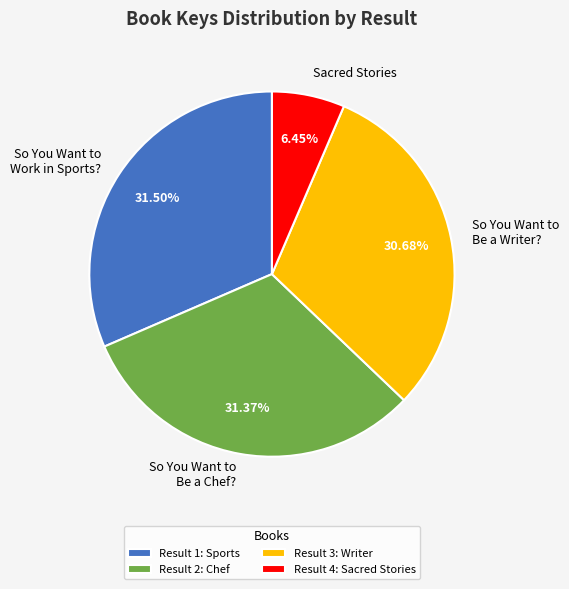

Between So You Want to Be a Writer? and So You Want to Work in Sports?, which is larger?

So You Want to Work in Sports?